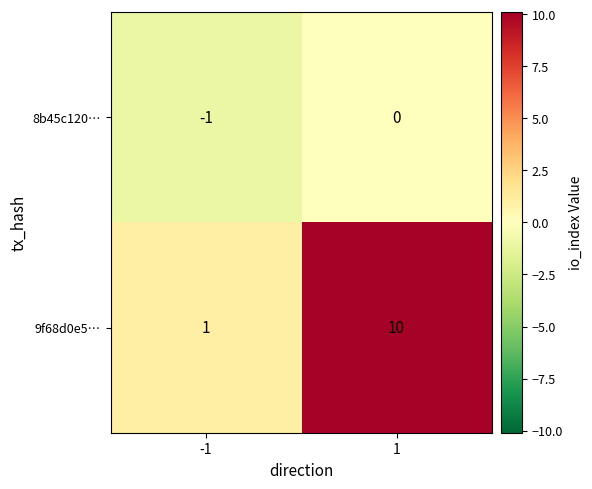

What is the difference between the 9f68d0e5… values at -1 and 1?

9